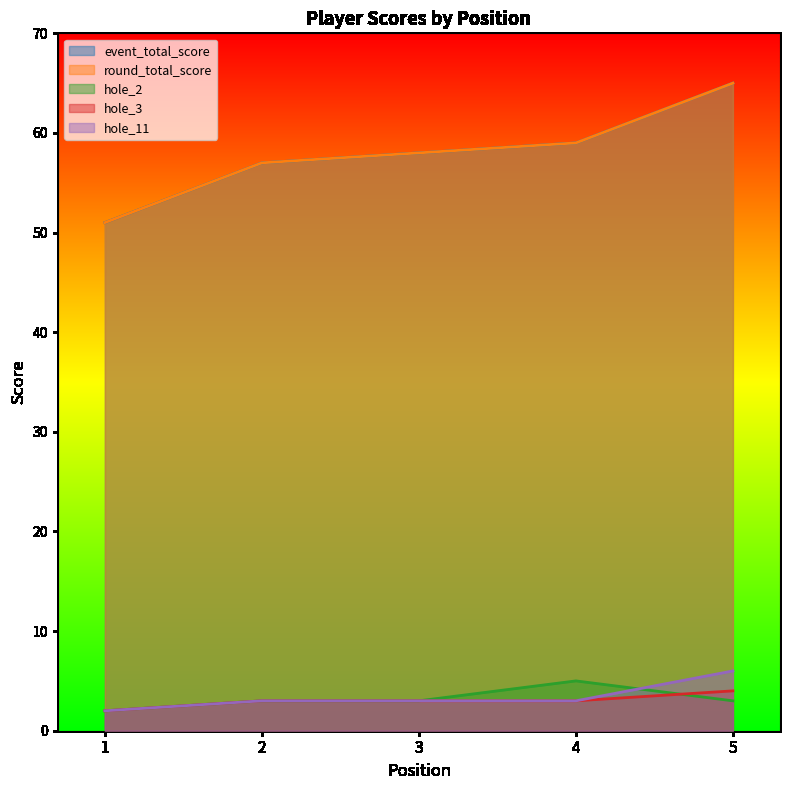

Reading left to right, list all the values displayed in this chart.

event_total_score: 1=51	2=57	3=58	4=59	5=65
round_total_score: 1=51	2=57	3=58	4=59	5=65
hole_2: 1=2	2=3	3=3	4=5	5=3
hole_3: 1=2	2=3	3=3	4=3	5=4
hole_11: 1=2	2=3	3=3	4=3	5=6